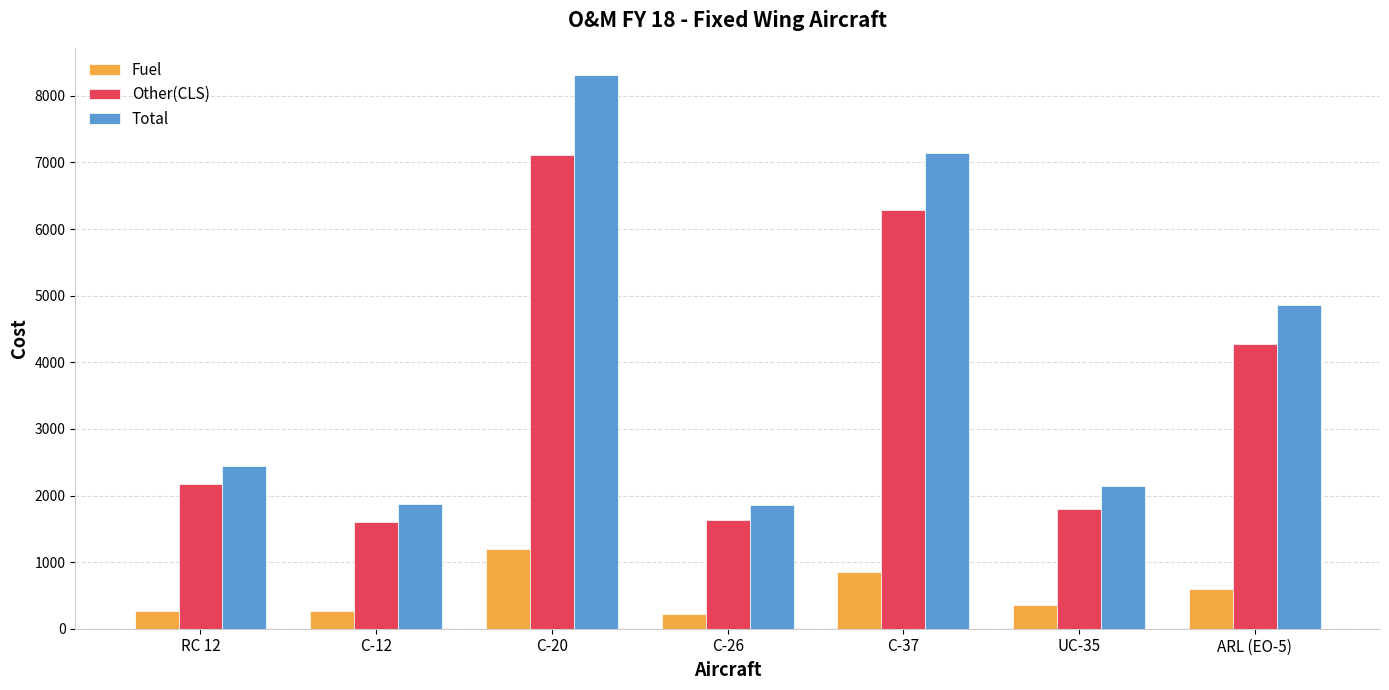

True or false: Other(CLS) has a value of 462.9 at UC-35.

False